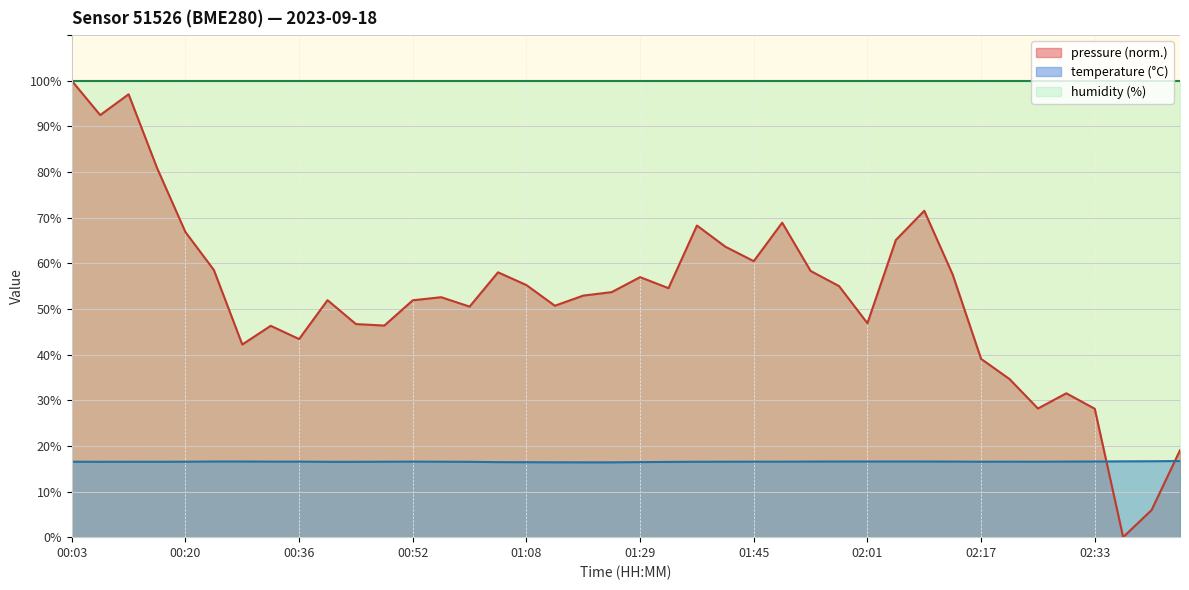

What are all the series names shown in the legend?

pressure (norm.), temperature (°C), humidity (%)